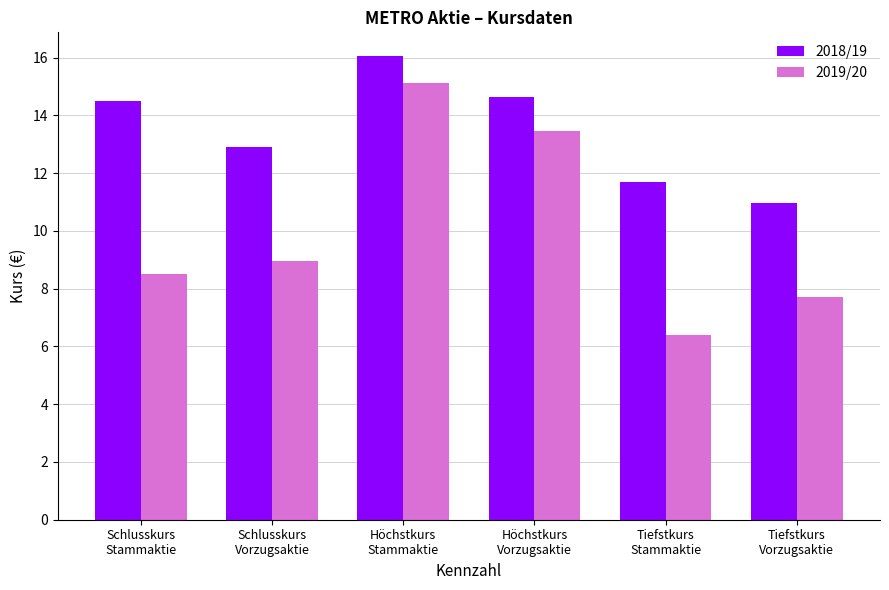

At which label does 2018/19 reach its peak?

Höchstkurs
Stammaktie